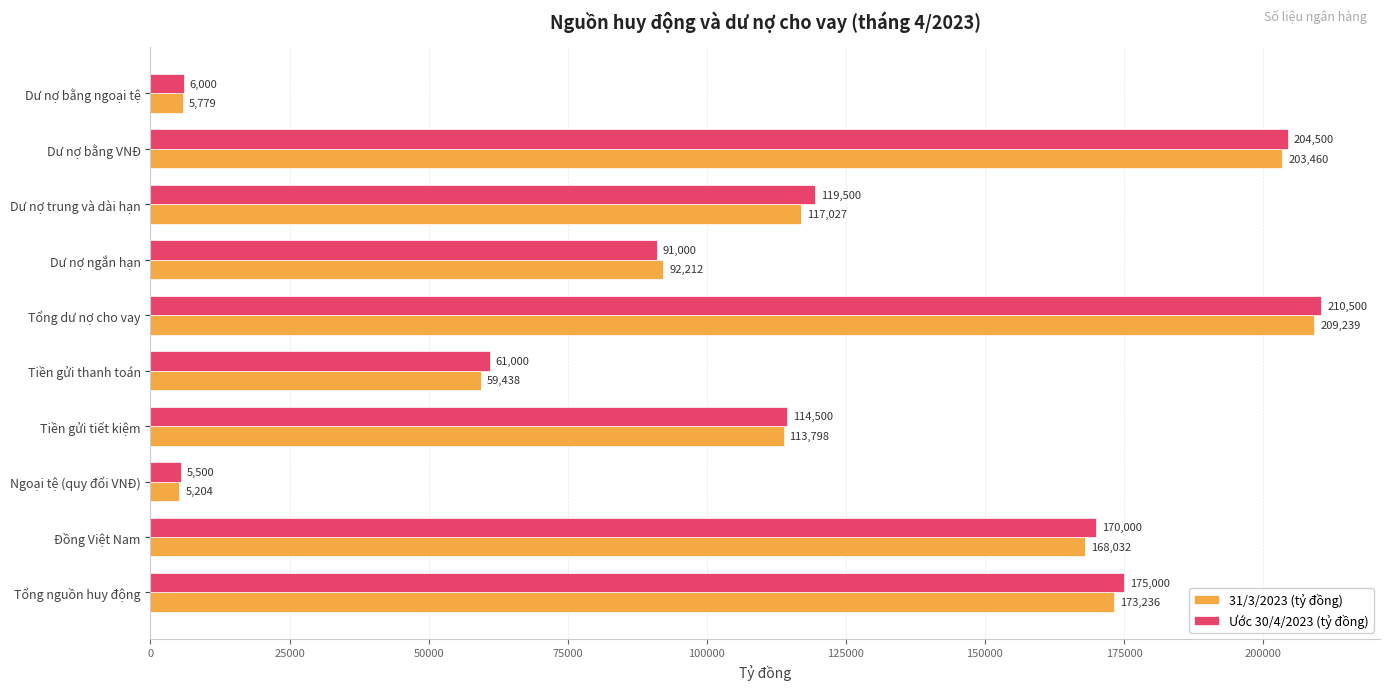

What are all the series names shown in the legend?

31/3/2023 (tỷ đồng), Ước 30/4/2023 (tỷ đồng)